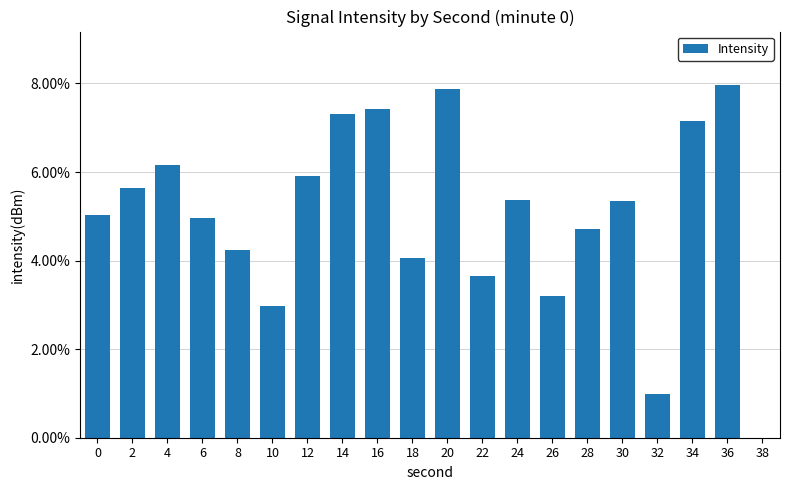

What value does the data have at 12?

0.1